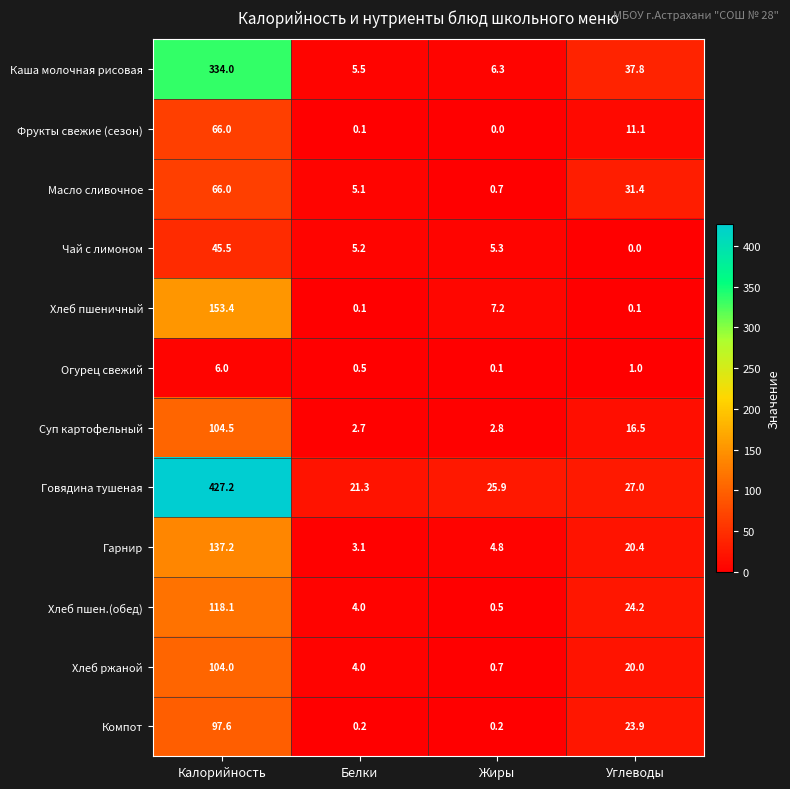

Which series has the largest total across all categories?

Говядина тушеная